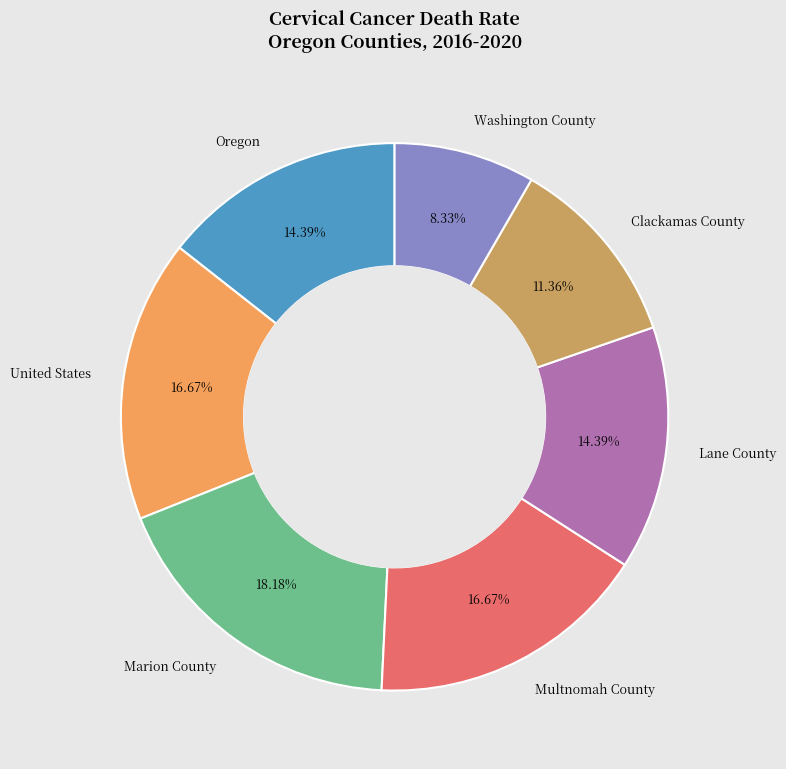

Count the number of slices in the pie.

7